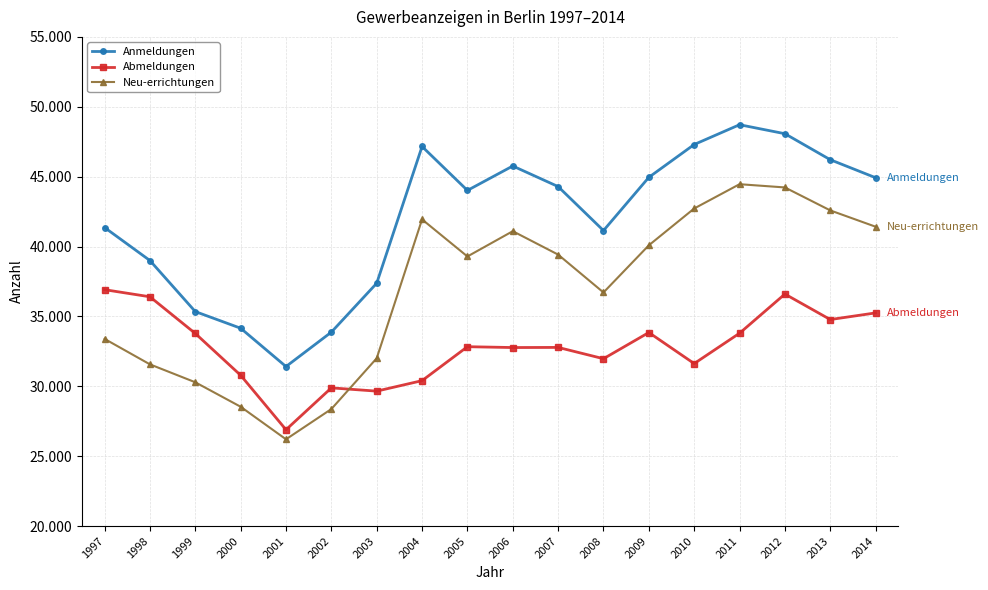

Is this an area chart (filled region under the line)?

No